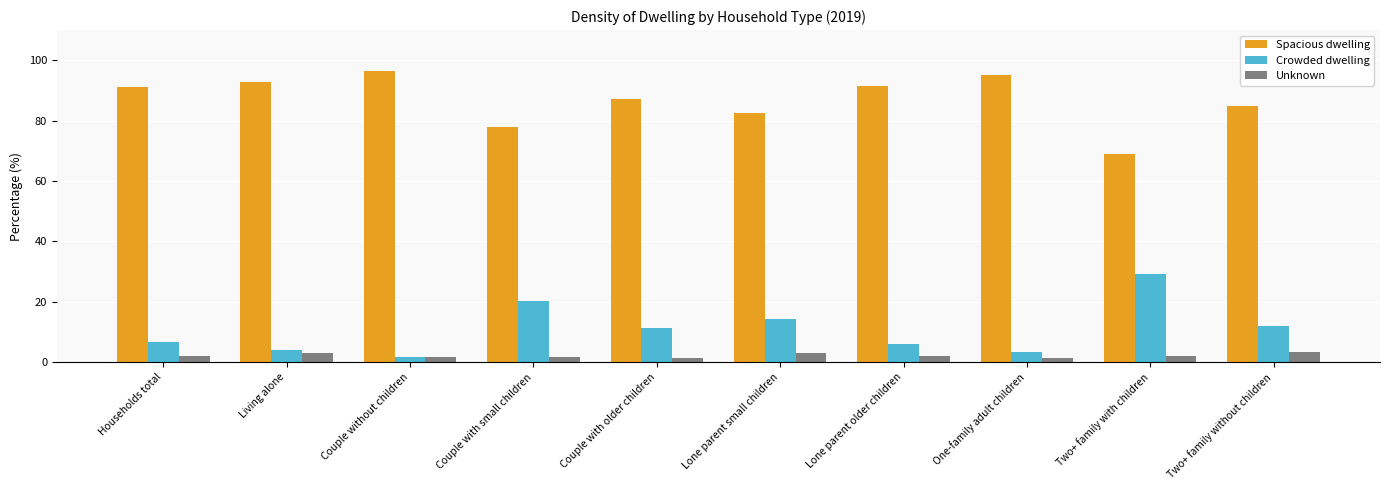

What position from the left is Couple without children?

3